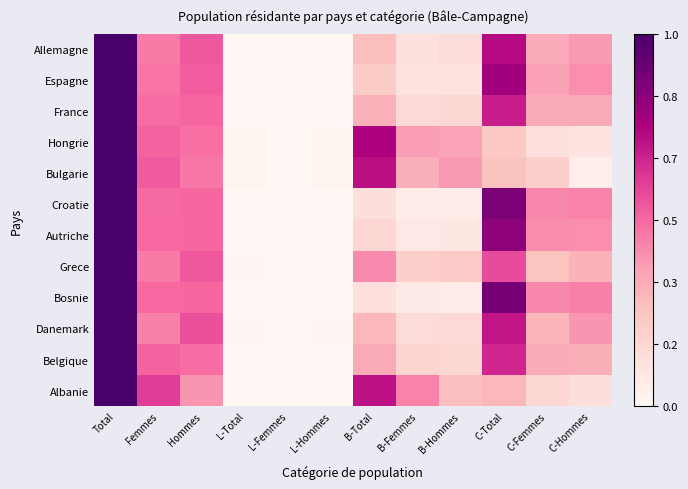

Rank the series at Hommes from lowest to highest value.

Albanie, Bulgarie, Hongrie, Belgique, Autriche, Bosnie, Croatie, France, Espagne, Grece, Allemagne, Danemark